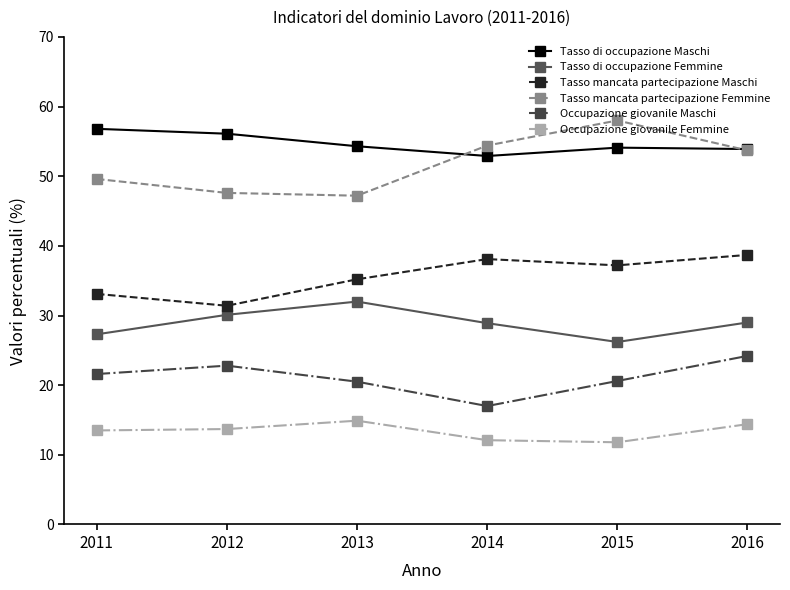

How many data points in Occupazione giovanile Maschi are above 21?

3